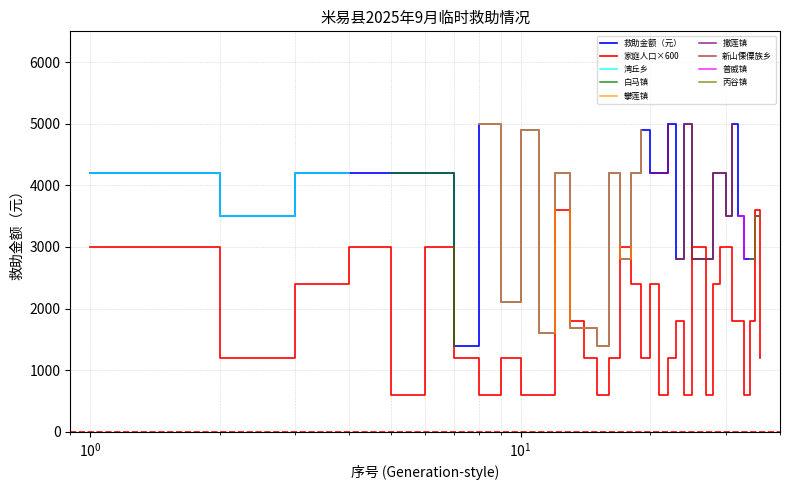

What is the difference between the highest and lowest values at 2?

2300